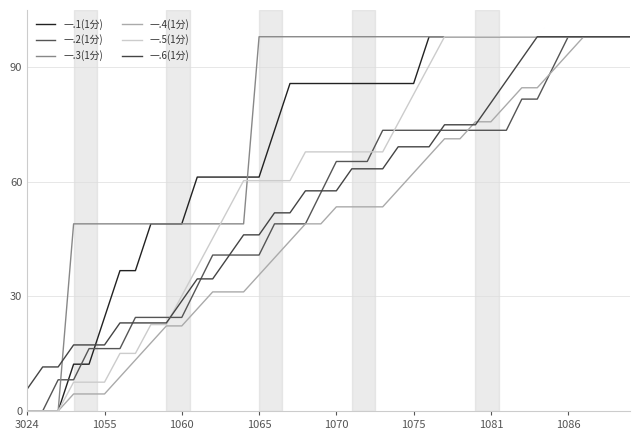

True or false: 一.1(1分) and 一.5(1分) cross at least once.

False